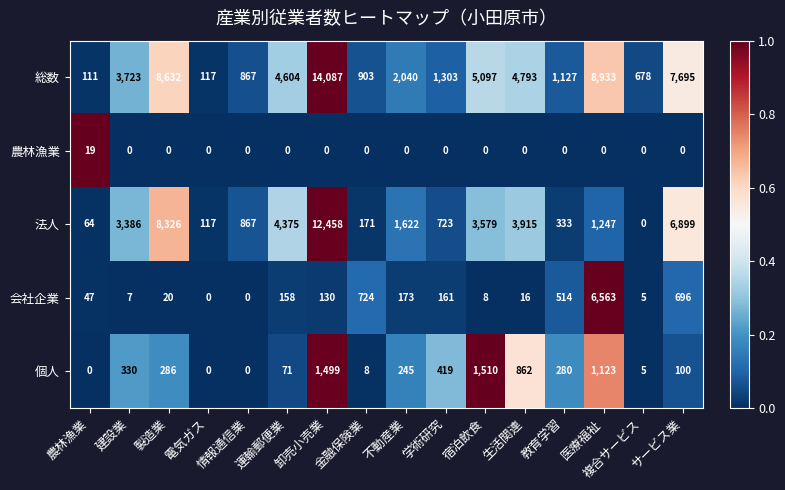

Count the number of categories in the chart.

16